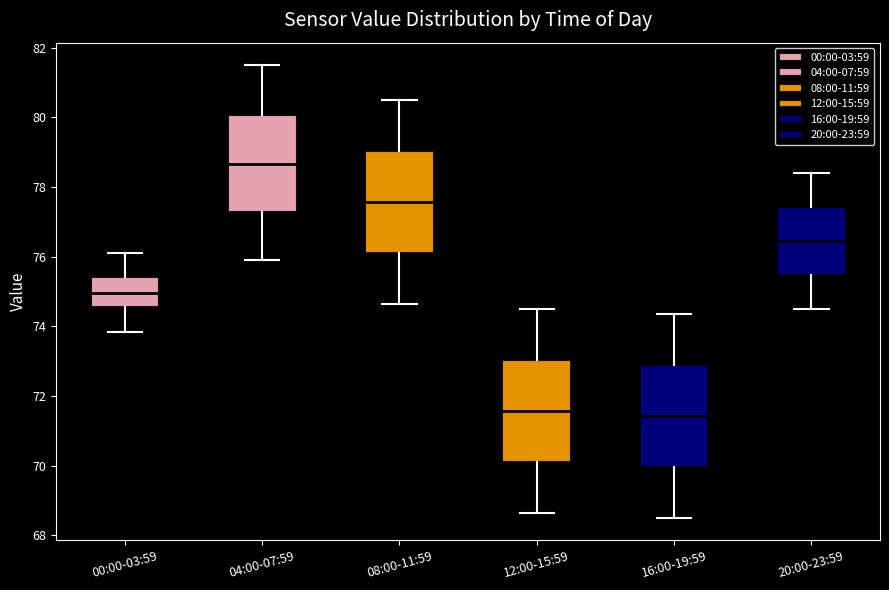

Reading left to right, read every box against the y-axis: the position of its median line, the range the box covers, and the ends of its whiskers. The values are not printed on the chart, so give them approximately, as read against the axis.

00:00-03:59: median 75.0, box 74.6 to 75.4, whiskers 73.8 to 76.2
04:00-07:59: median 78.6, box 77.2 to 80.0, whiskers 76.0 to 81.6
08:00-11:59: median 77.6, box 76.2 to 79.0, whiskers 74.6 to 80.6
12:00-15:59: median 71.6, box 70.2 to 73.0, whiskers 68.6 to 74.6
16:00-19:59: median 71.4, box 70.0 to 72.8, whiskers 68.6 to 74.4
20:00-23:59: median 76.4, box 75.4 to 77.4, whiskers 74.6 to 78.4